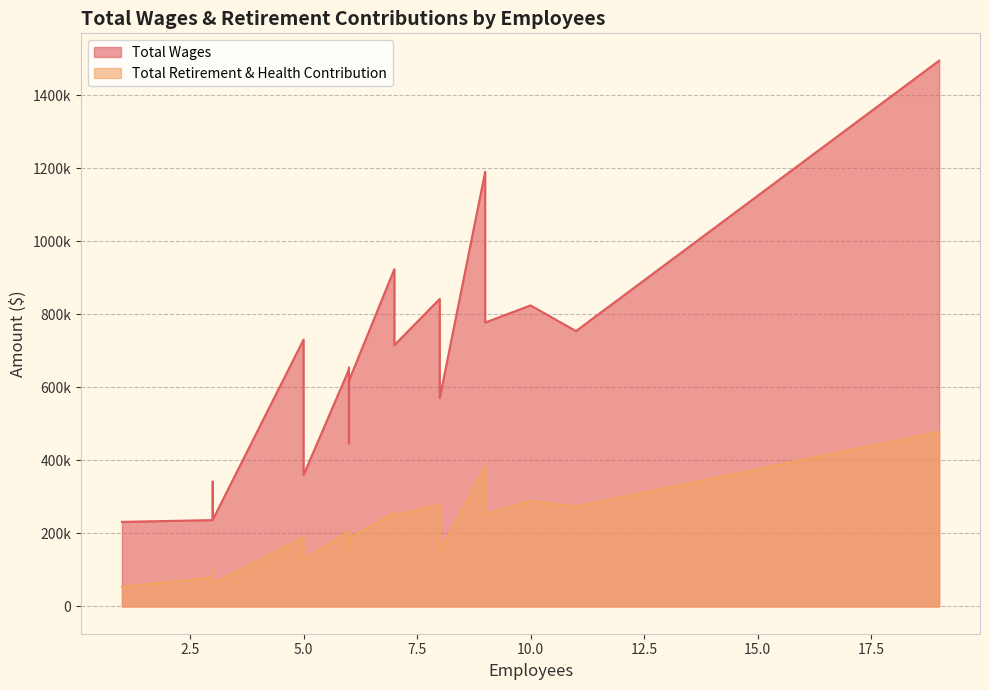

Which series has the widest spread of values?

Total Wages